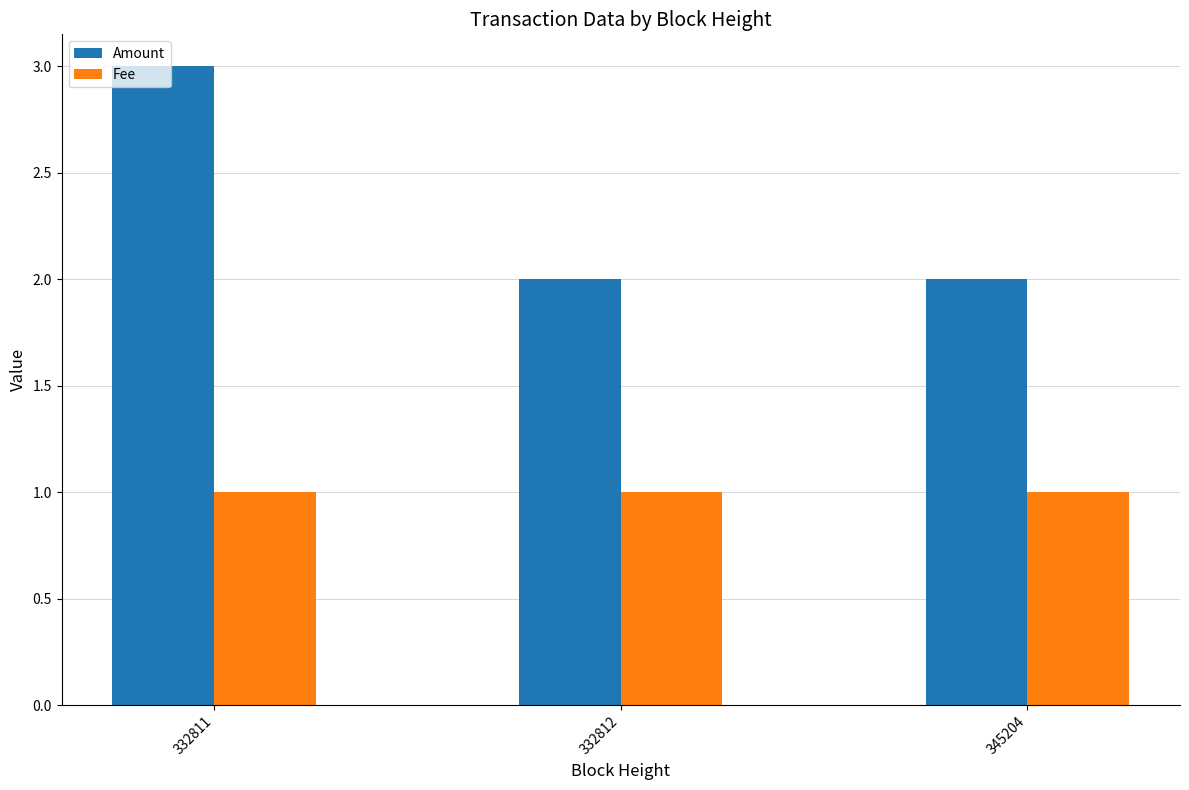

What is the approximate value of Fee at 332812?

1.0